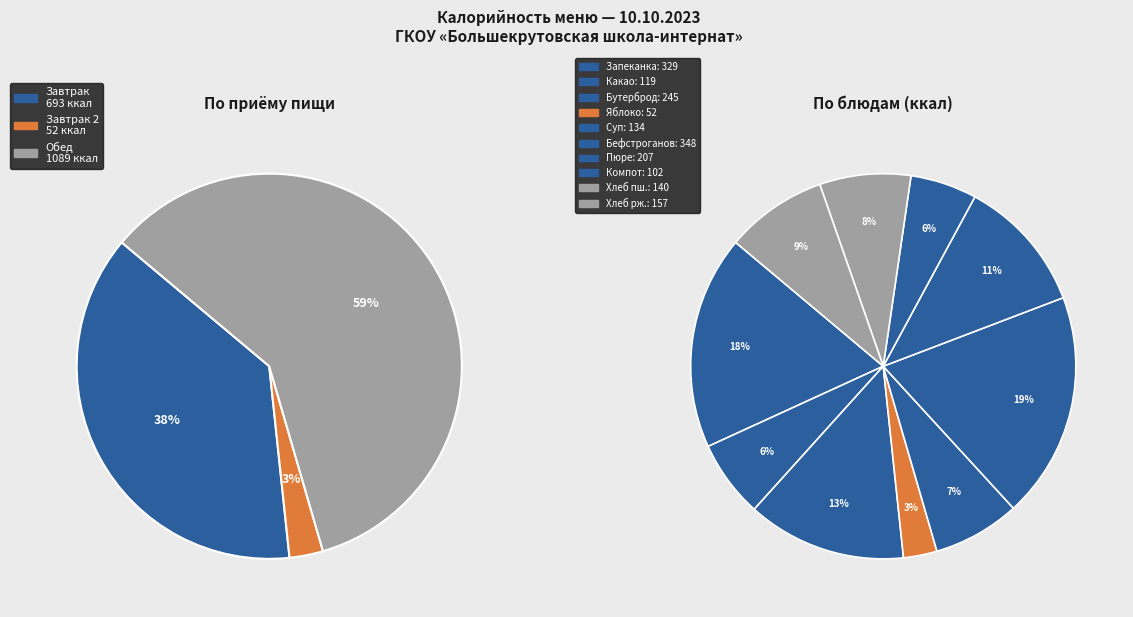

Rank the categories by value from lowest to highest.

Яблоко, Компот, Какао с молоком, Суп картофельный, Хлеб пшеничный, Хлеб ржаной, Картофельное пюре, Бутерброд масло сыр, Запеканка творожная, Бефстроганов